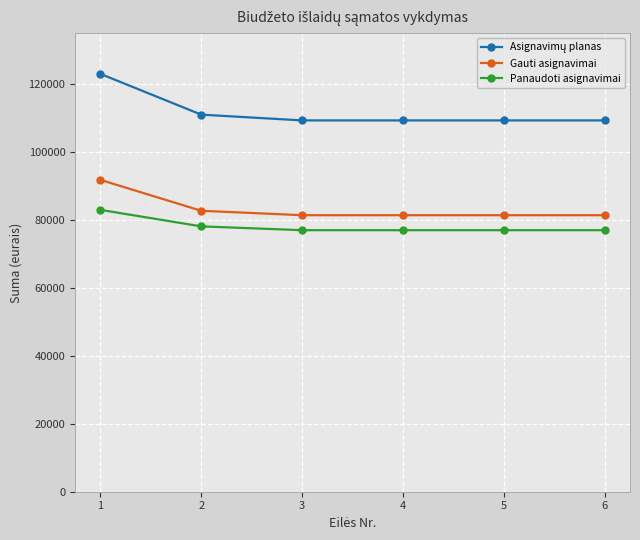

What is the spread (max minus min) of values at 4?

32314.6